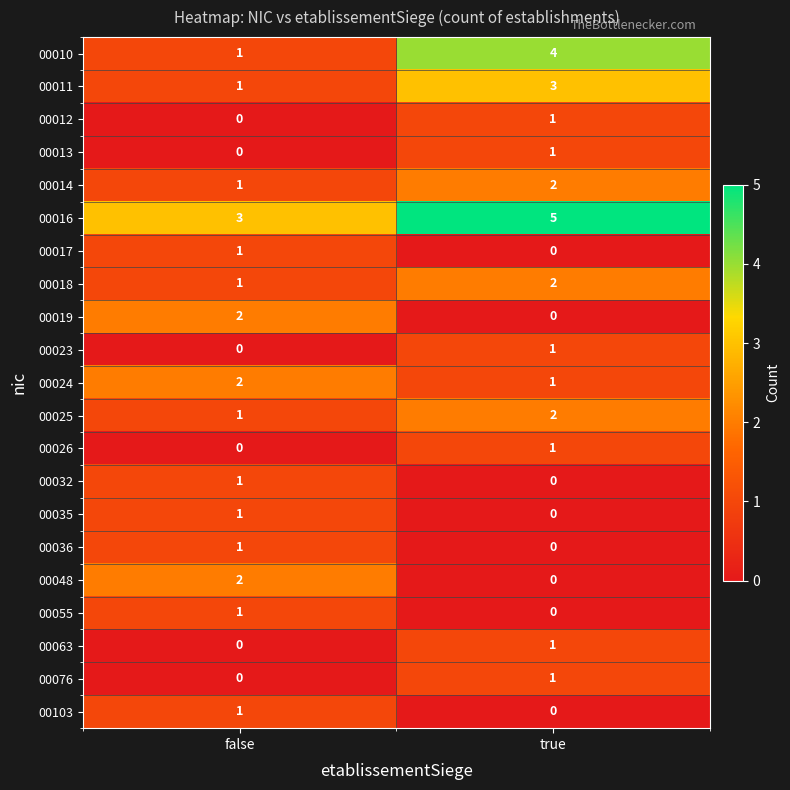

At which category does the chart reach its peak across all series?

true